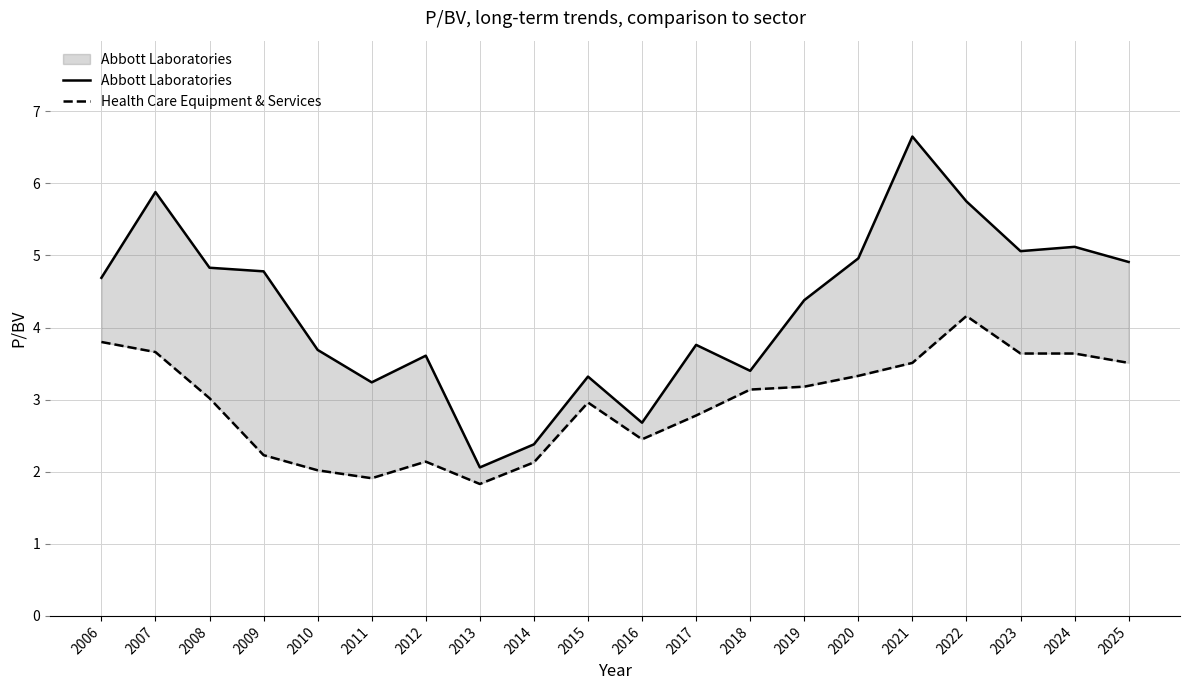

Which category has the lowest value across all series?

2013